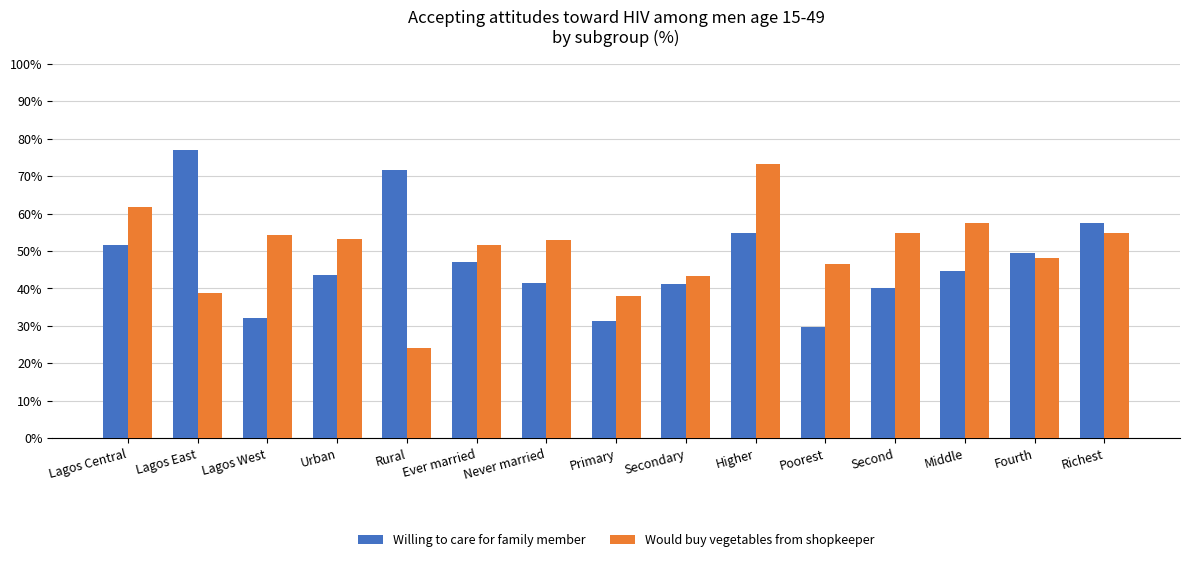

What is the label of the 1st bar from the left?

Lagos Central